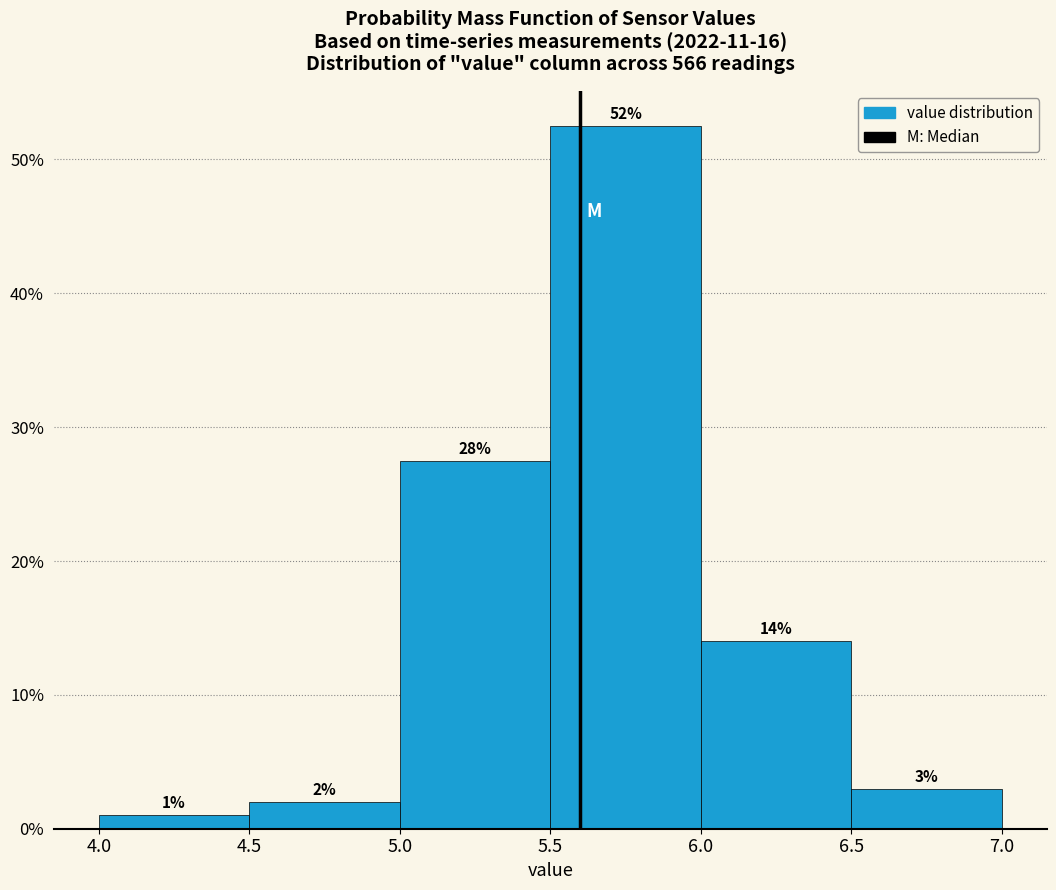

Which range on the x-axis has the tallest bar?

5.5 to 6.0